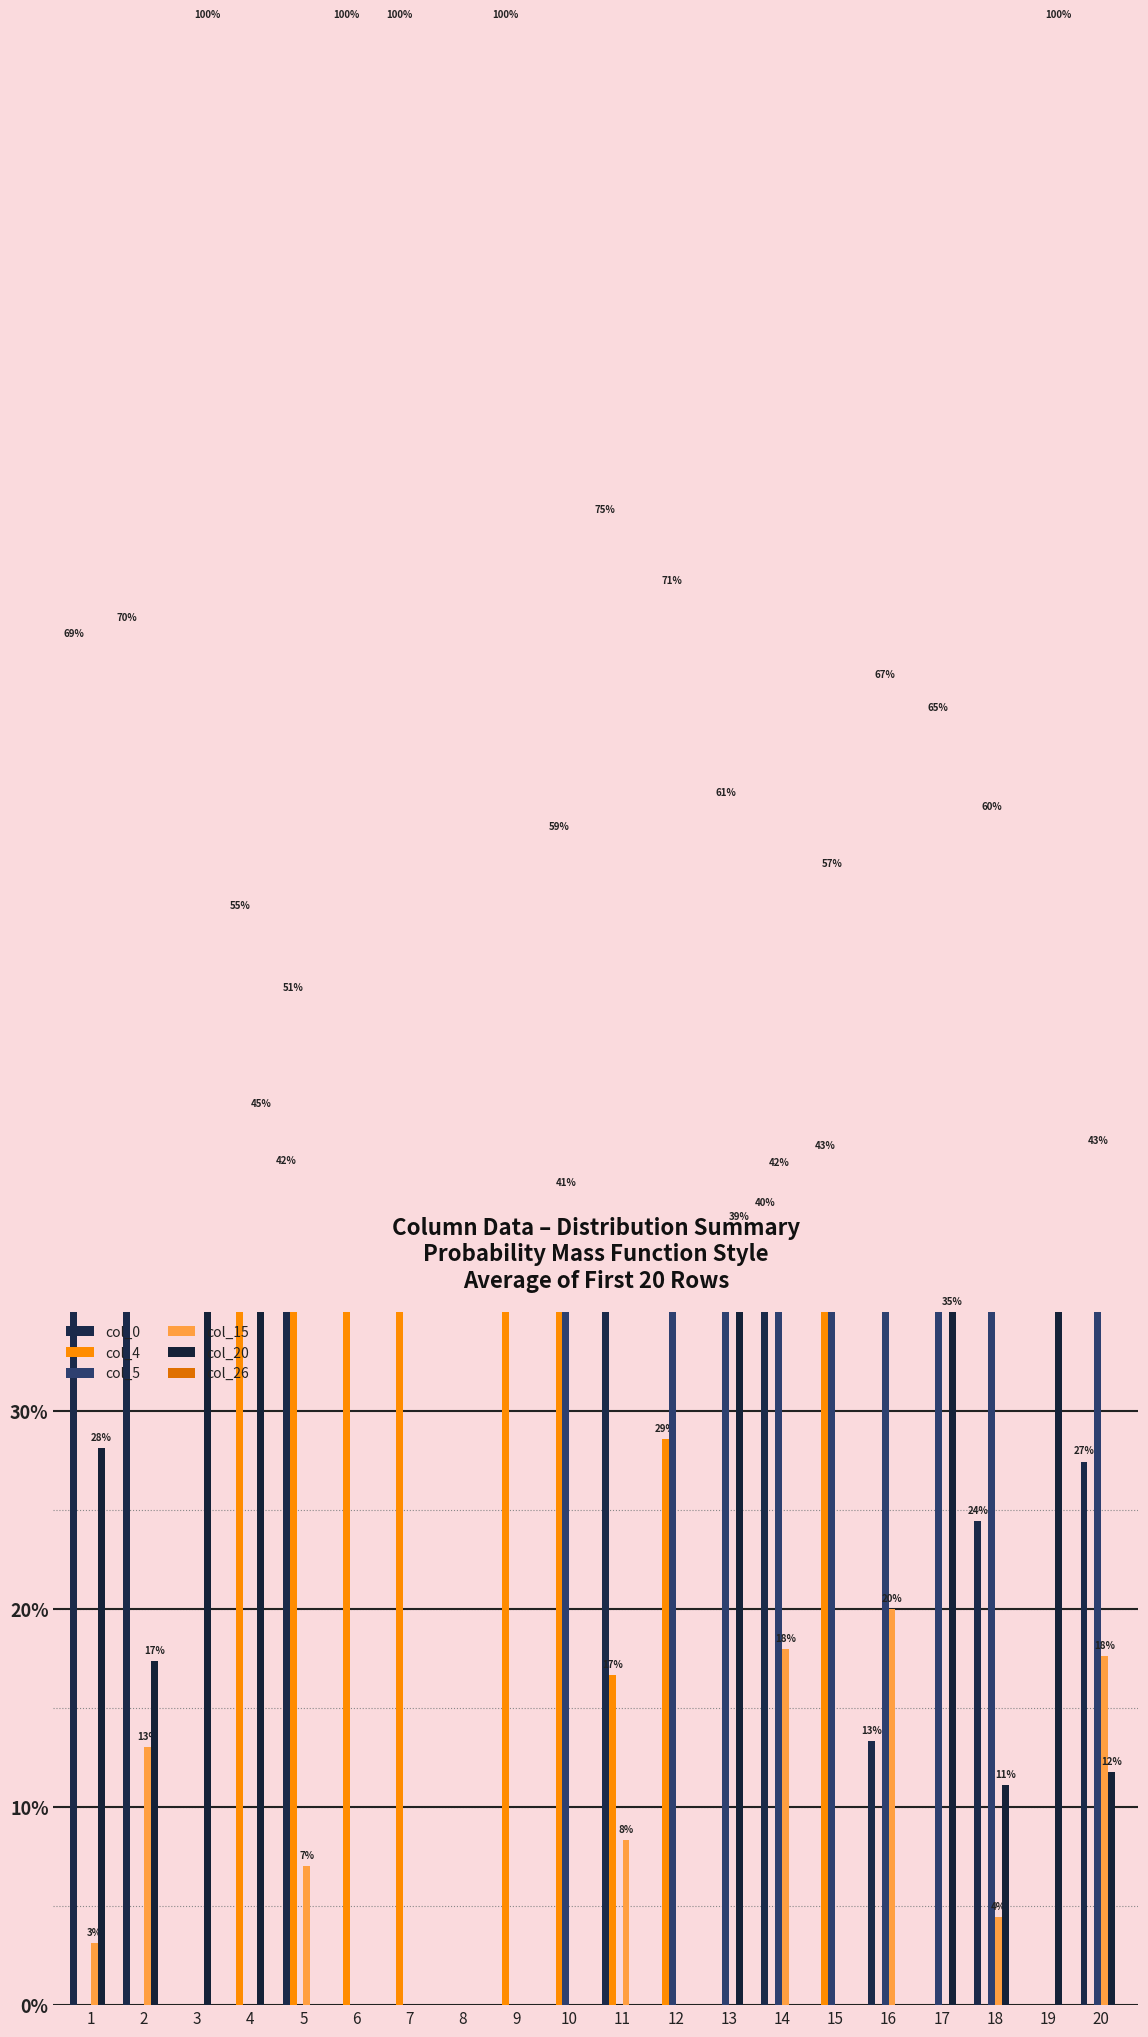

What is the maximum value shown in the chart?

100.0